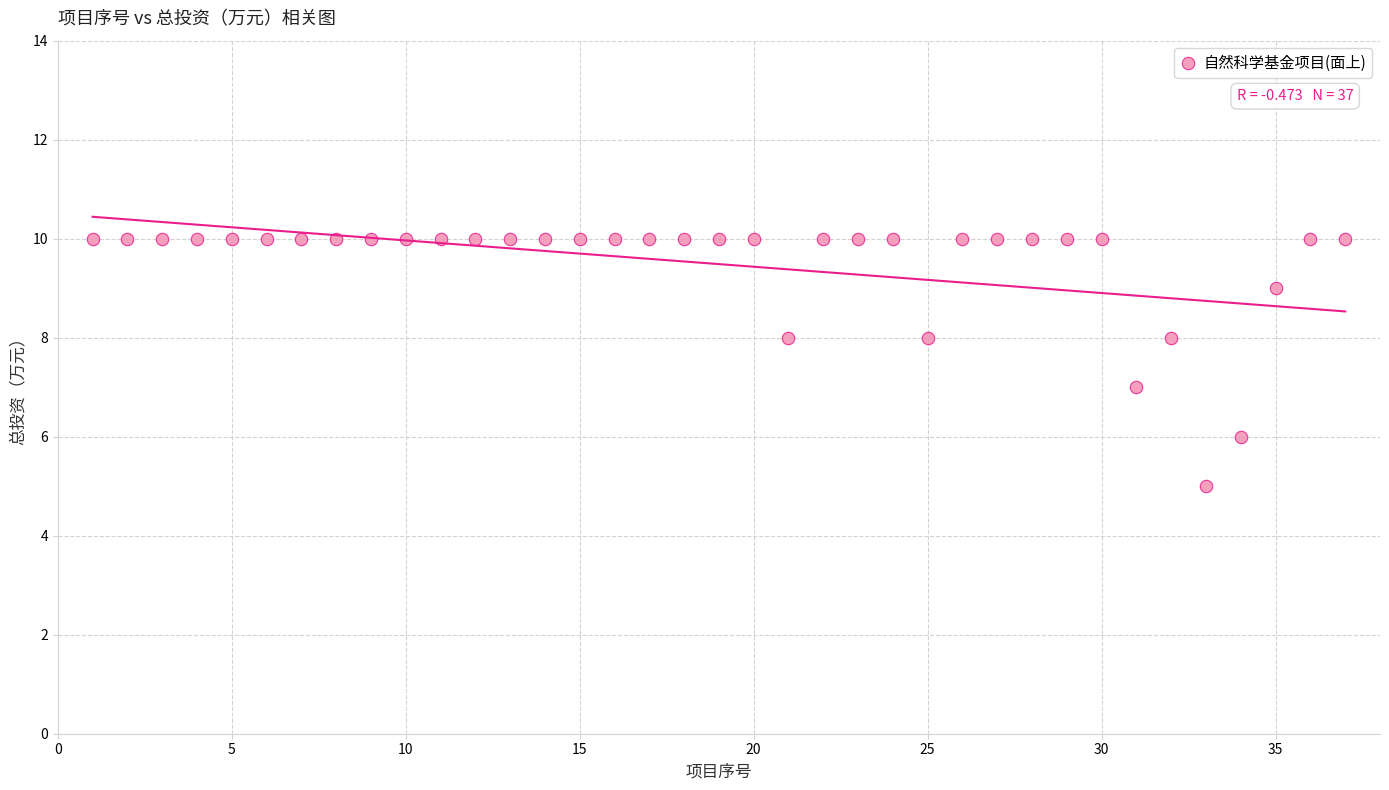

What is the range of Y values (max minus min)?

5